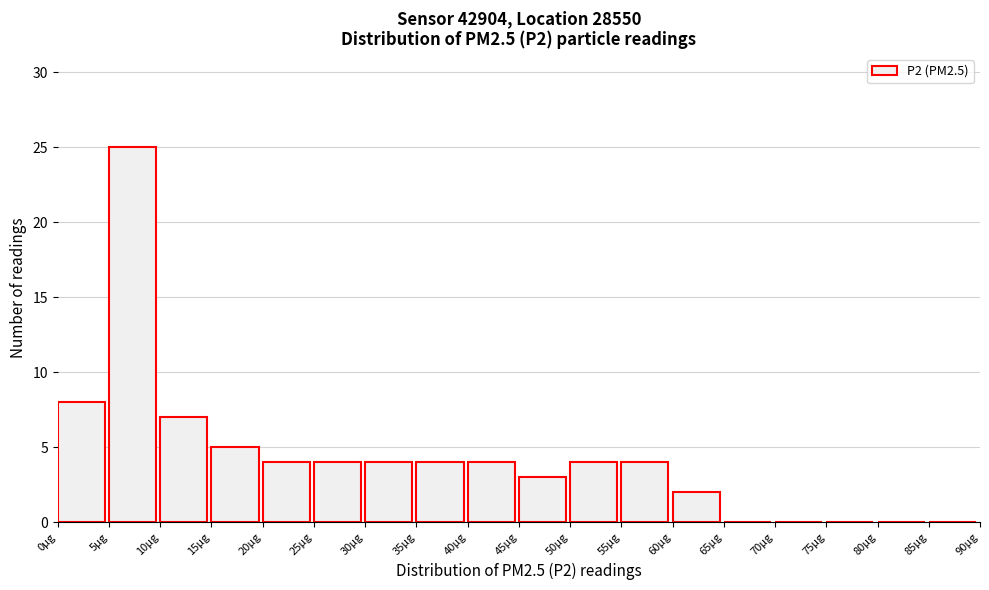

How tall is the bar that spans 30 to 35 on the x-axis? The values are not printed on the chart, so give them approximately, as read against the axis.

4